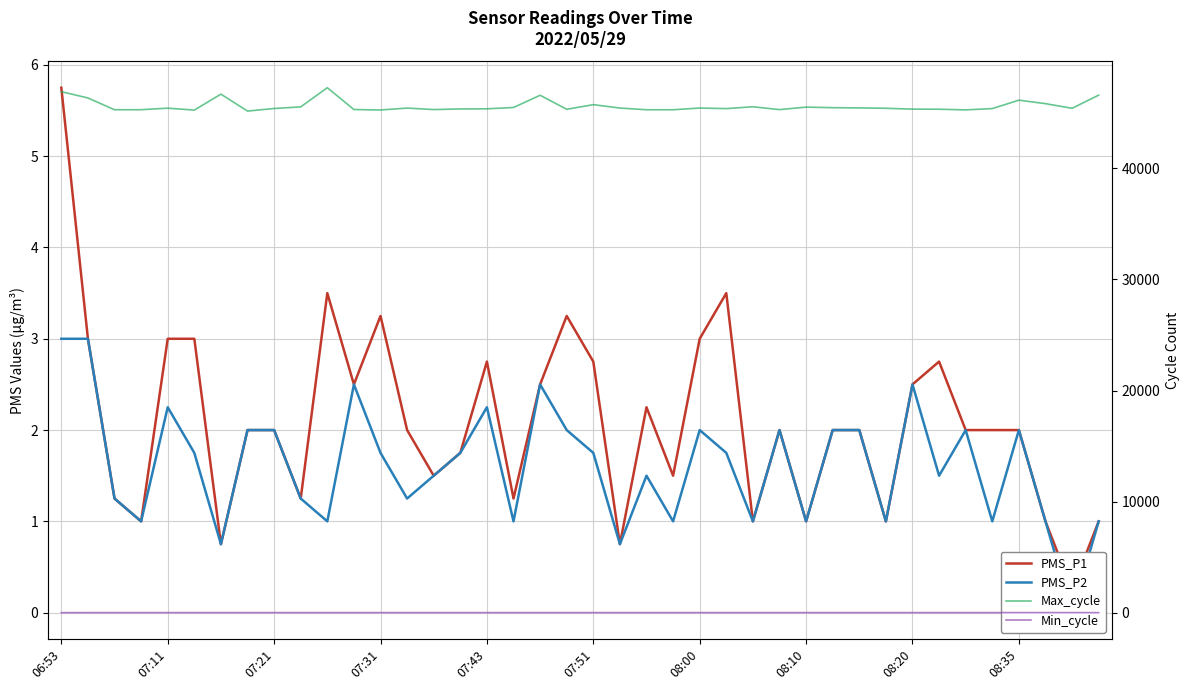

At which category is the sum across all series the highest?

10